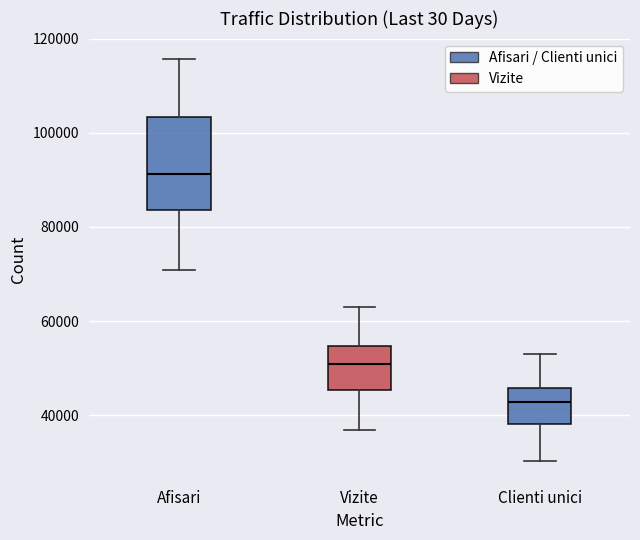

Which box has the lowest median line?

Clienti unici